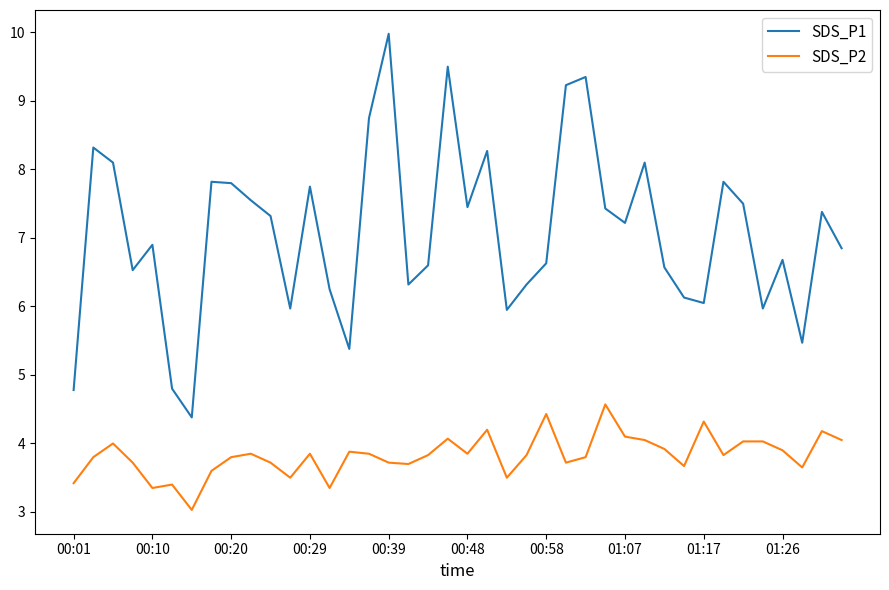

Which series has the largest total across all categories?

SDS_P1